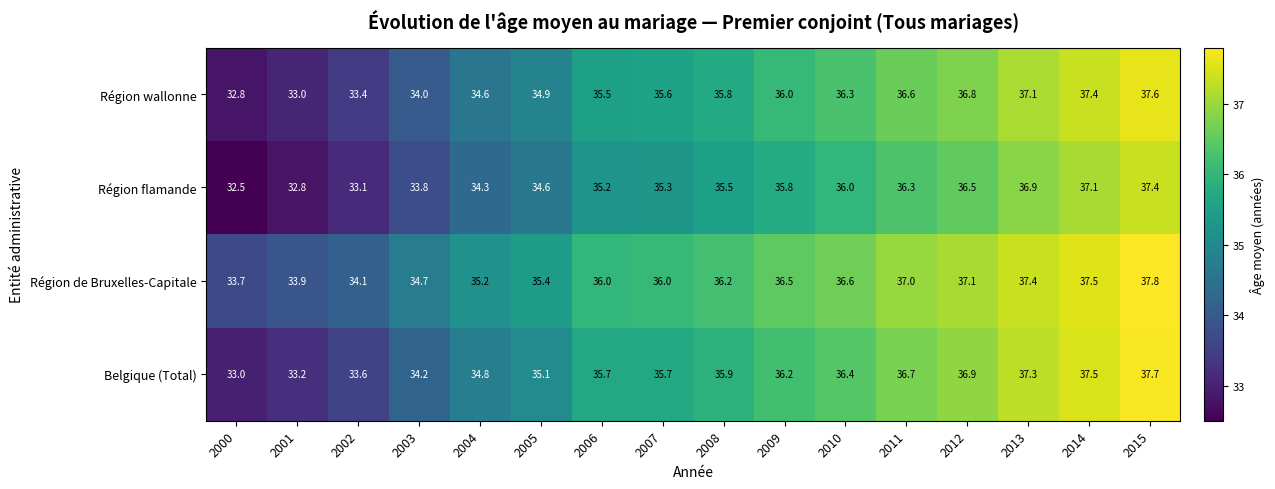

Is it true that Région de Bruxelles-Capitale equals 64.9 at 2008?

False